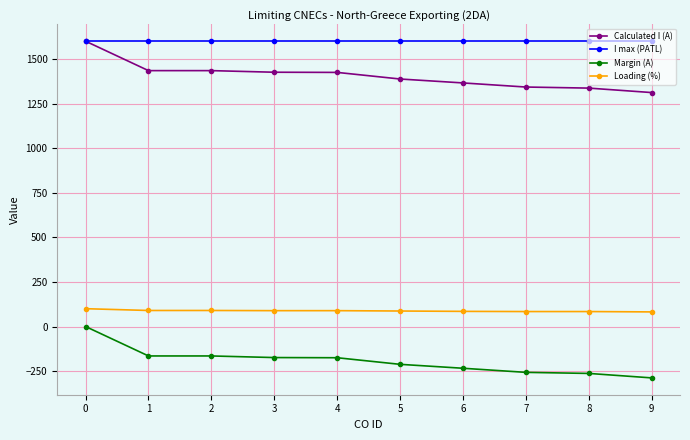

Is this an area chart (filled region under the line)?

No